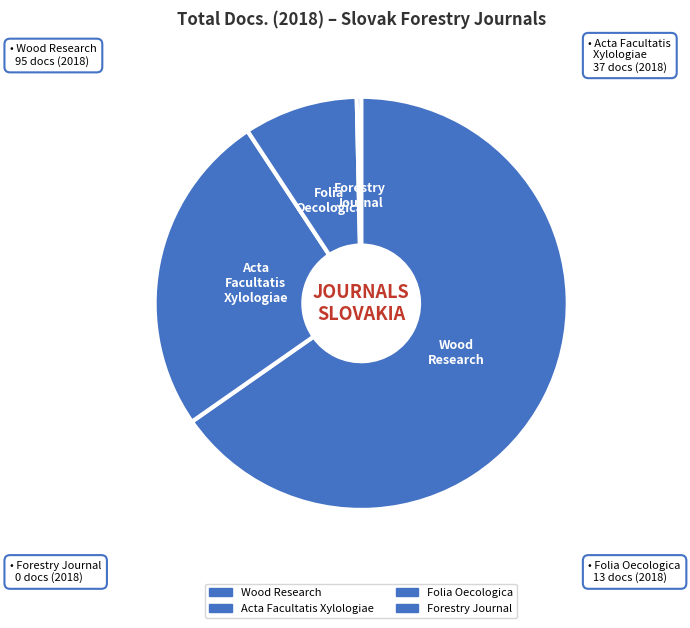

What percentage is the Wood Research slice, to the nearest percent?

66%